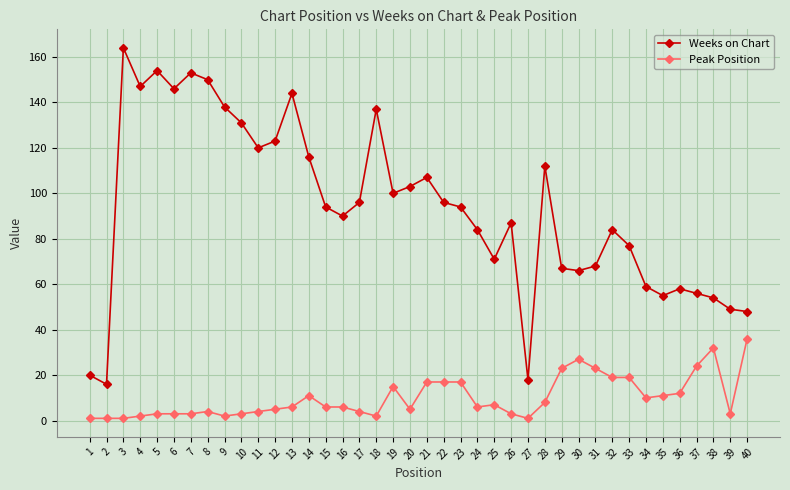

What is the sum of all Peak Position values?

402